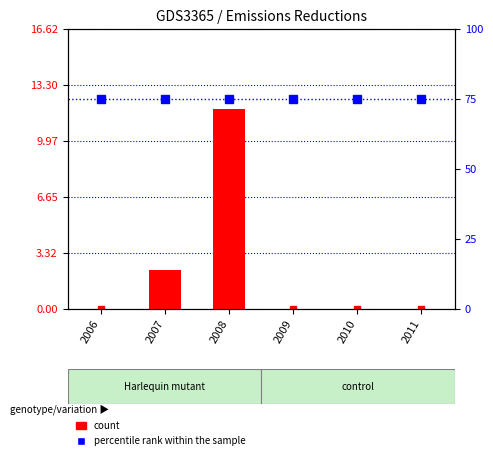

Reading left to right, transcribe all the data shown in this chart.

CO2 Gas (tons): 0.0	2.4	11.9	0.0	0.0	0.0
percentile rank within the sample: 75.0	75.0	75.0	75.0	75.0	75.0